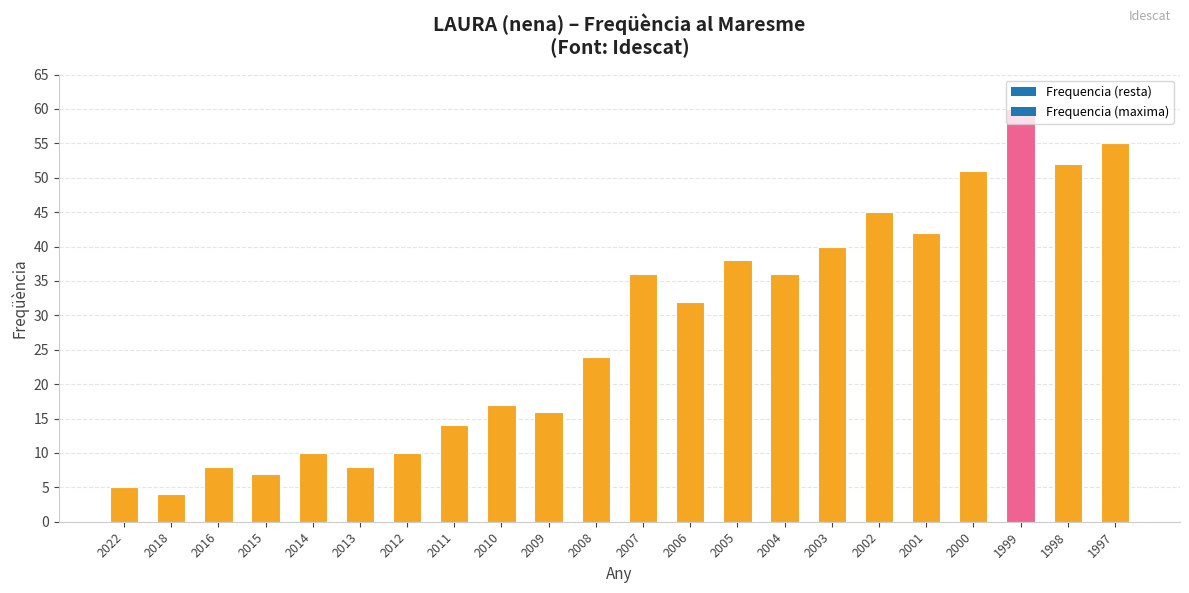

List the labels in order of value, largest first.

1999, 1997, 1998, 2000, 2002, 2001, 2003, 2005, 2007, 2004, 2006, 2008, 2010, 2009, 2011, 2014, 2012, 2016, 2013, 2015, 2022, 2018